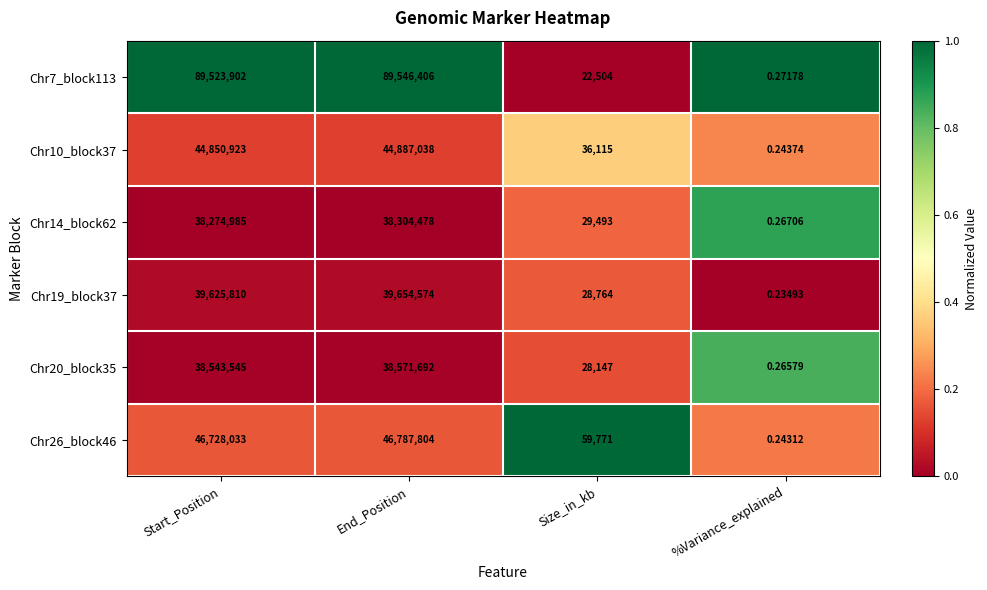

At which label does Chr19_block37 reach its peak?

End_Position